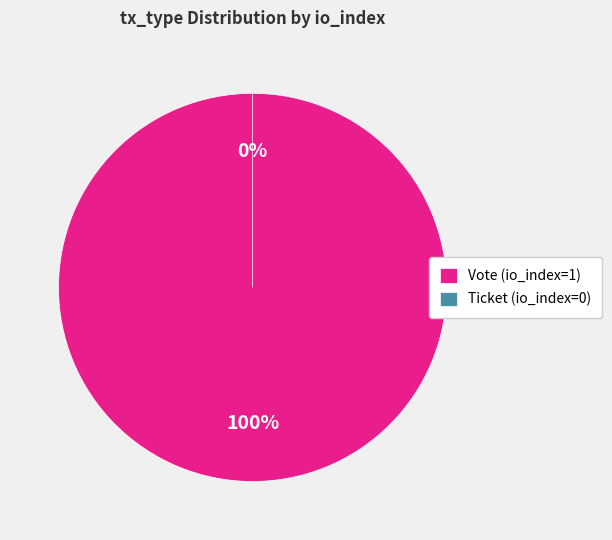

Is there a majority slice in this chart?

Yes